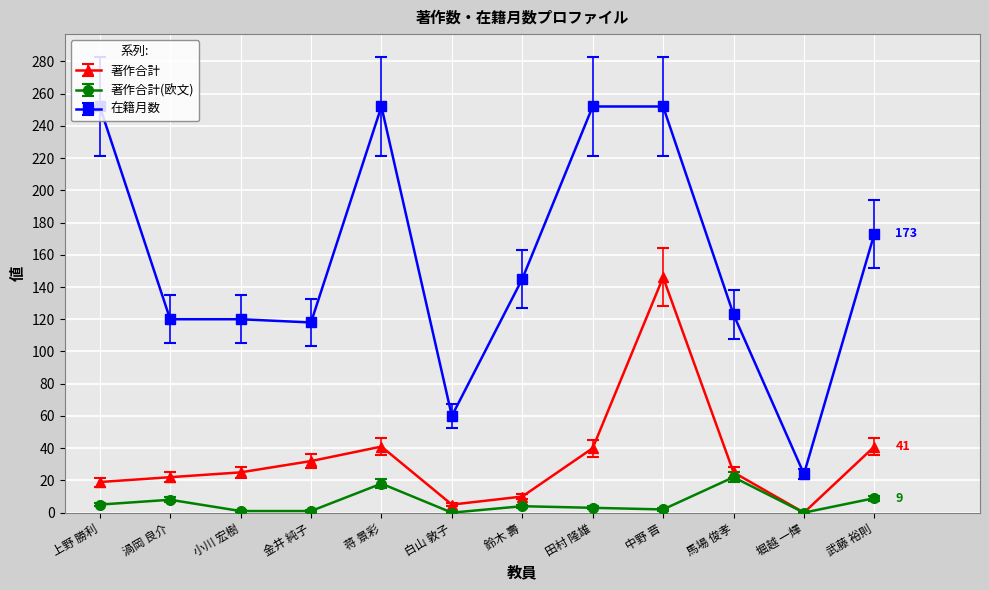

True or false: 著作合計 has more than 1 interior local peaks.

True